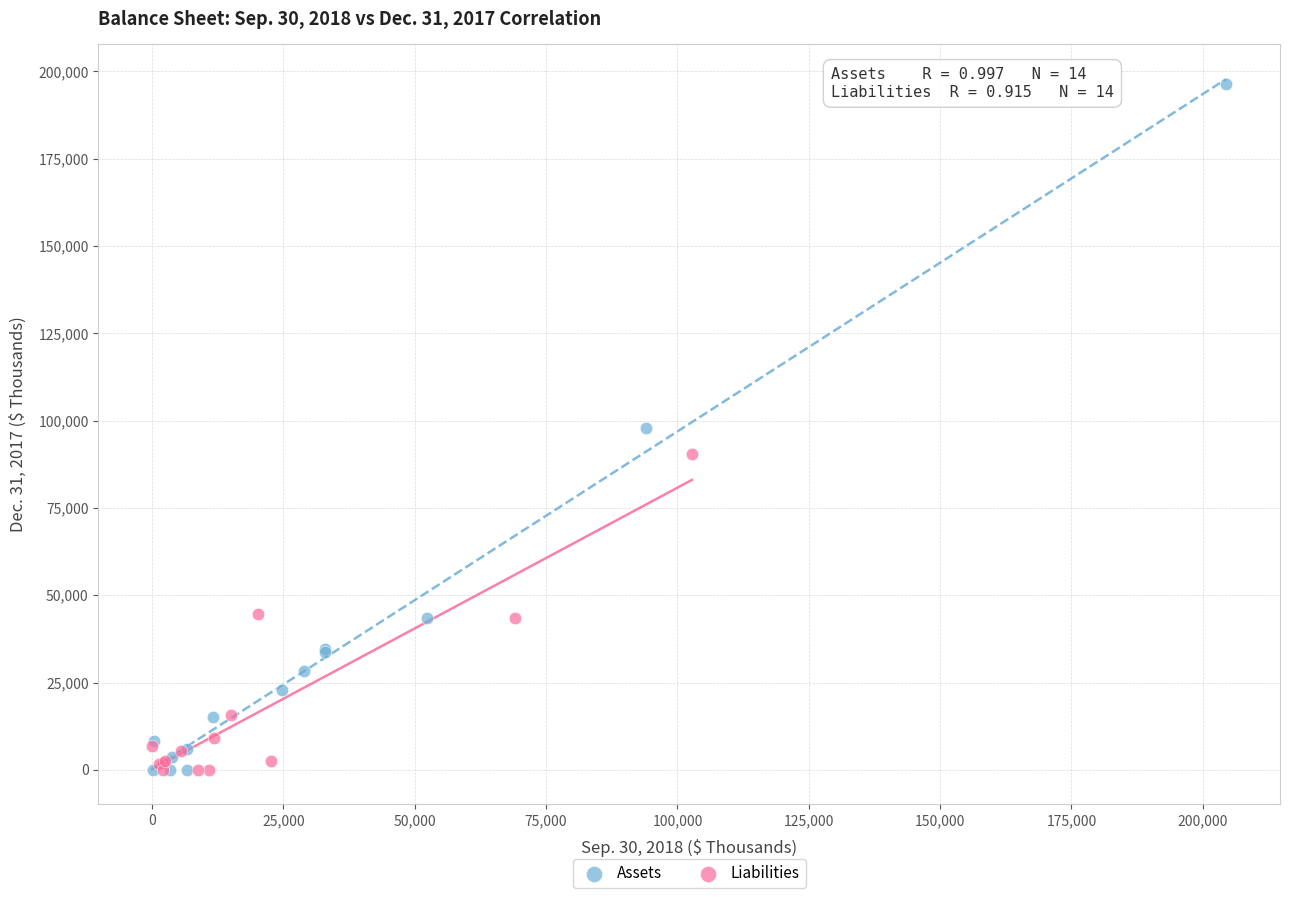

Which series has the widest spread of Y values?

Assets